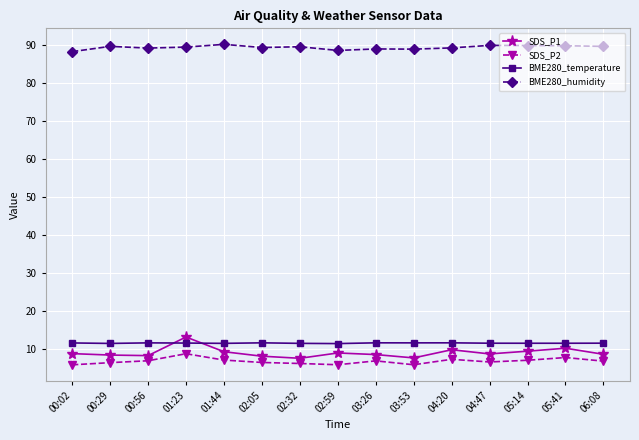

What value does the SDS_P2 series have at 00:02?

5.9